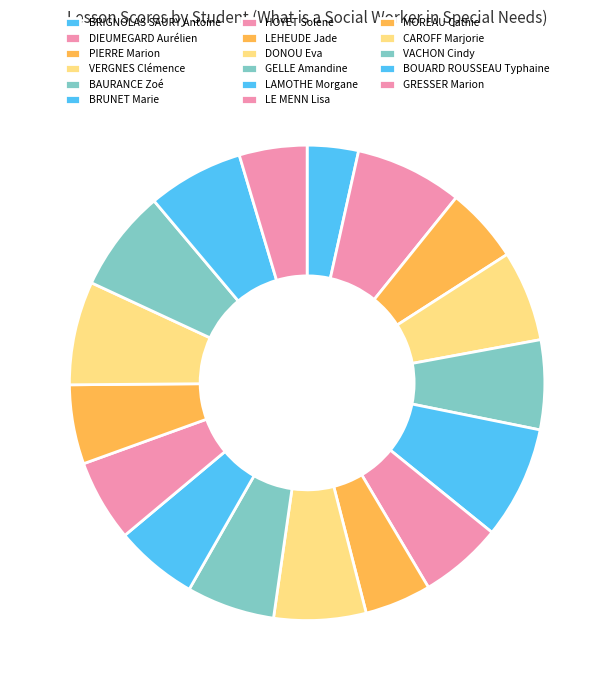

Approximately how many times larger is the value at GRESSER Marion compared to GELLE Amandine?

0.8